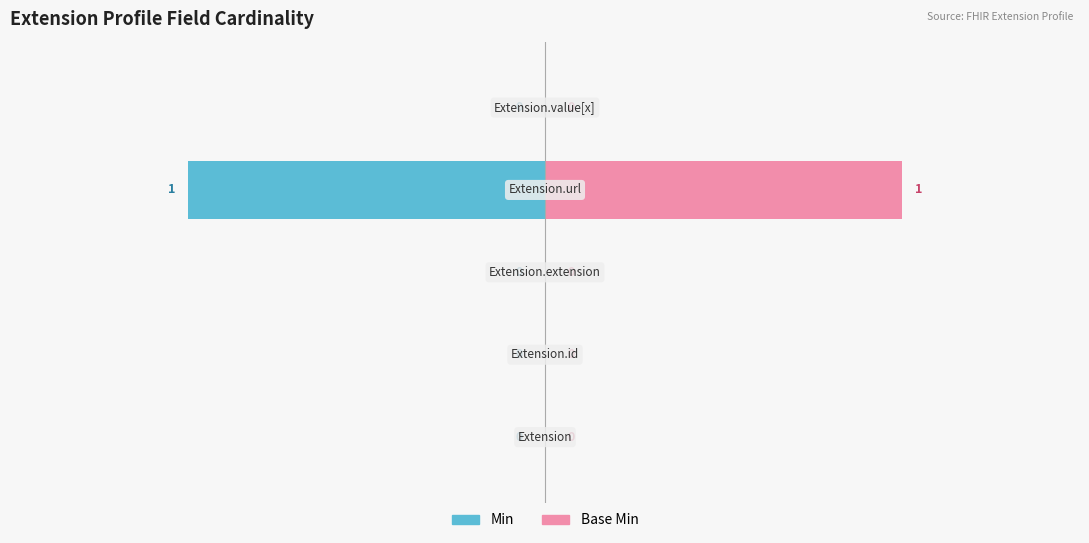

Count the number of categories in the chart.

5